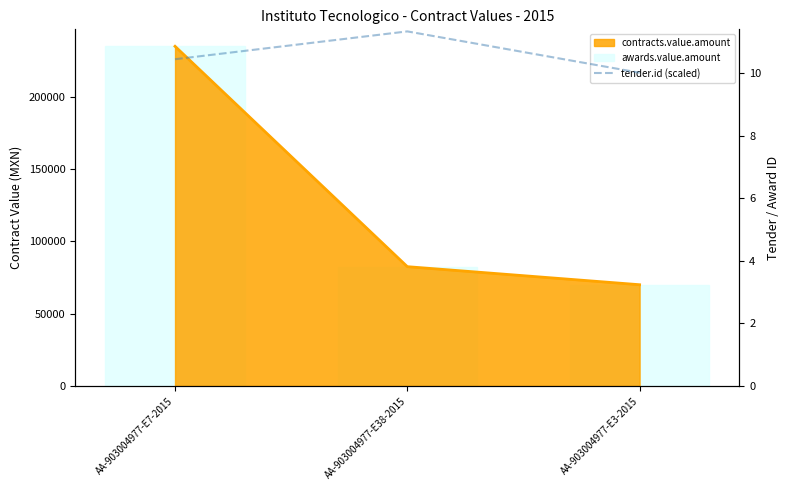

What is the value of the tender.id (scaled) bar at the 3rd from the left?

10.0